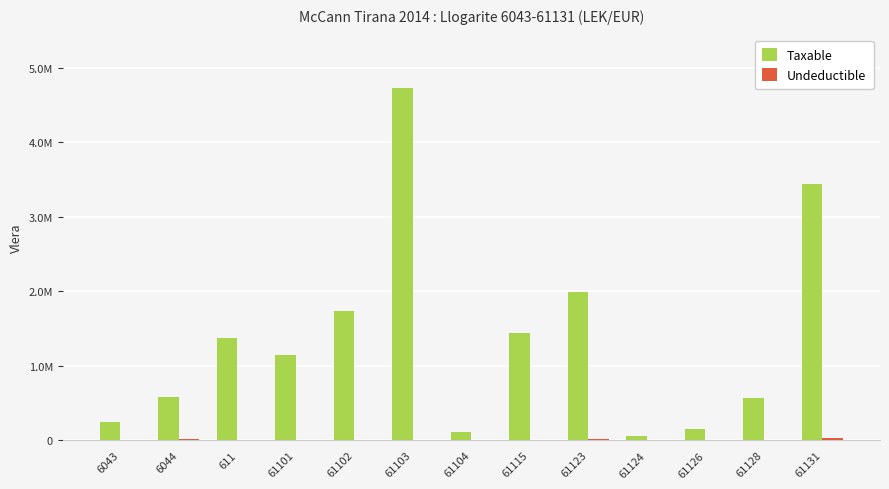

Are the bars horizontal?

No